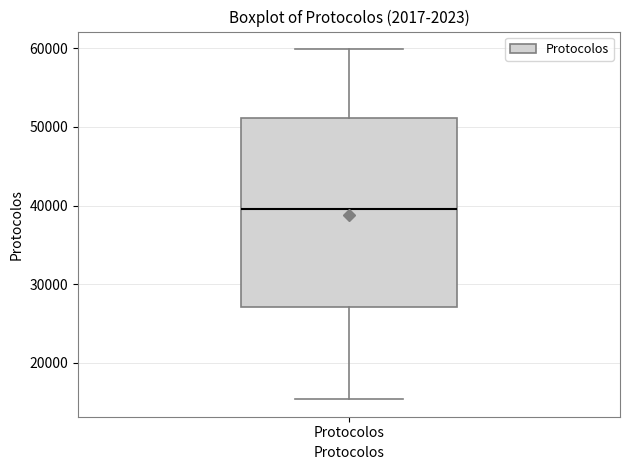

Read this box plot against the y-axis: the position of the median line, the range covered by the box, and the ends of both whiskers. The values are not printed on the chart, so give them approximately, as read against the axis.

median 40000, box 27000 to 51000, whiskers 15000 to 60000